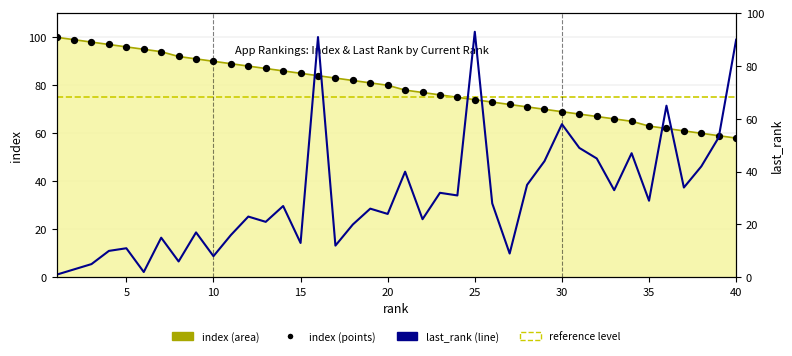

Which series has the largest total across all categories?

index